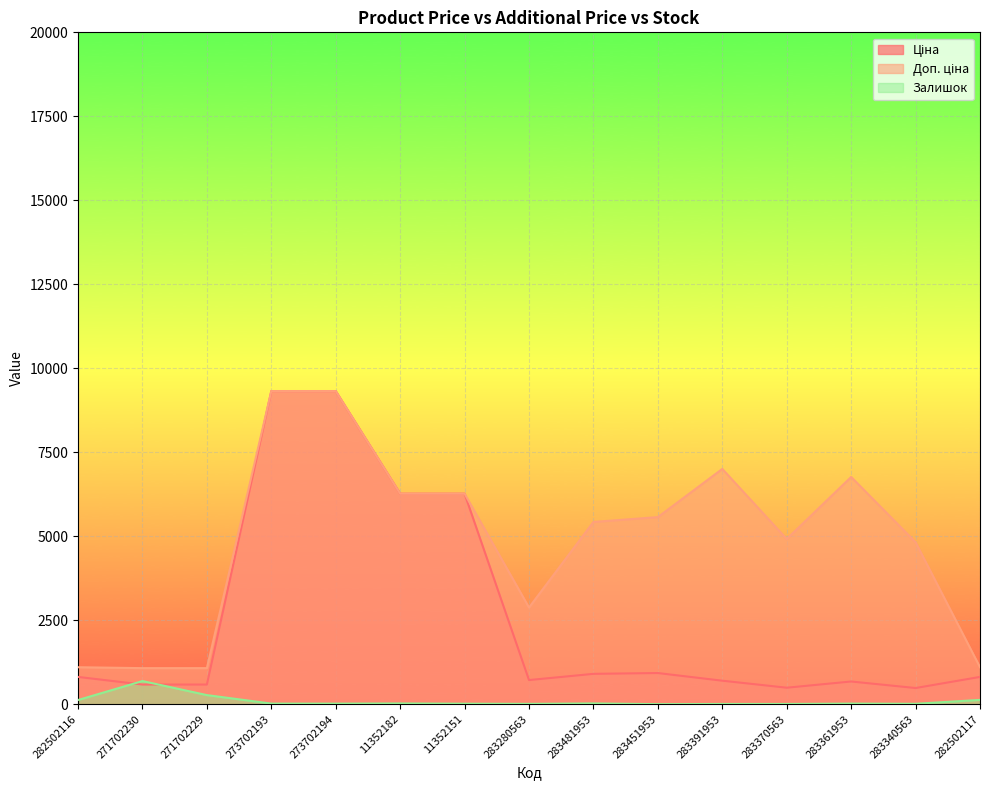

What is the spread (max minus min) of values at 283370563?

4909.4